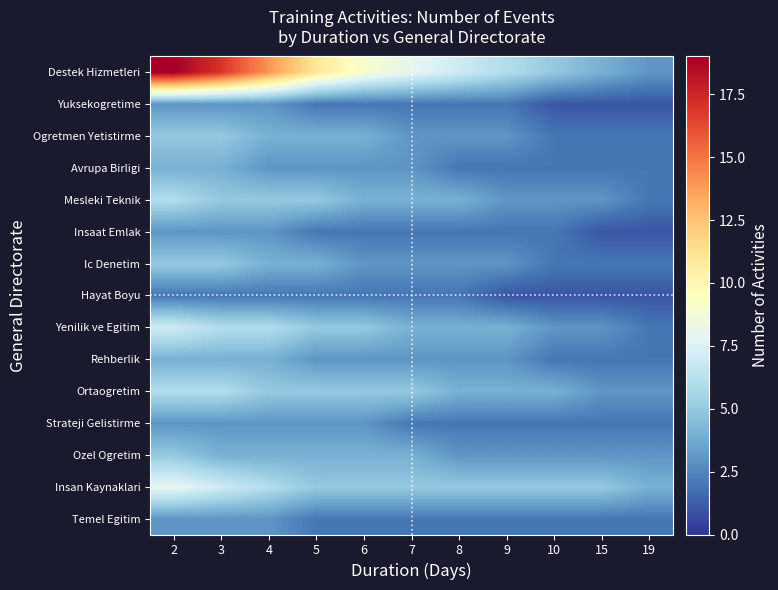

Reading right to left, list all the values displayed in this chart.

Temel Egitim: 19=2	15=2	10=2	9=2	8=2	7=2	6=2	5=2	4=3	3=3	2=3
Insan Kaynaklari: 19=4	15=5	10=5	9=5	8=5	7=5	6=5	5=5	4=6	3=7	2=8
Ozel Ogretim: 19=3	15=3	10=3	9=3	8=3	7=4	6=4	5=4	4=4	3=4	2=5
Strateji Gelistirme: 19=2	15=2	10=2	9=2	8=2	7=2	6=3	5=3	4=3	3=3	2=3
Ortaogretim: 19=3	15=3	10=4	9=4	8=4	7=5	6=5	5=5	4=5	3=6	2=6
Rehberlik: 19=2	15=2	10=2	9=3	8=3	7=3	6=3	5=3	4=4	3=4	2=4
Yenilik ve Egitim: 19=2	15=3	10=3	9=4	8=4	7=4	6=5	5=5	4=6	3=6	2=7
Hayat Boyu: 19=1	15=1	10=1	9=1	8=2	7=2	6=2	5=2	4=2	3=2	2=2
Ic Denetim: 19=2	15=2	10=2	9=3	8=3	7=3	6=3	5=4	4=4	3=5	2=5
Insaat Emlak: 19=1	15=1	10=2	9=2	8=2	7=2	6=2	5=2	4=3	3=3	2=3
Mesleki Teknik: 19=2	15=3	10=3	9=3	8=4	7=4	6=4	5=5	4=5	3=5	2=6
Avrupa Birligi: 19=2	15=2	10=2	9=2	8=2	7=3	6=3	5=3	4=3	3=4	2=4
Ogretmen Yetistirme: 19=2	15=2	10=2	9=3	8=3	7=3	6=4	5=4	4=4	3=5	2=5
Yuksekogretime: 19=1	15=1	10=1	9=2	8=2	7=2	6=2	5=2	4=3	3=3	2=3
Destek Hizmetleri: 19=3	15=4	10=5	9=6	8=7	7=8	6=9	5=11	4=14	3=17	2=19